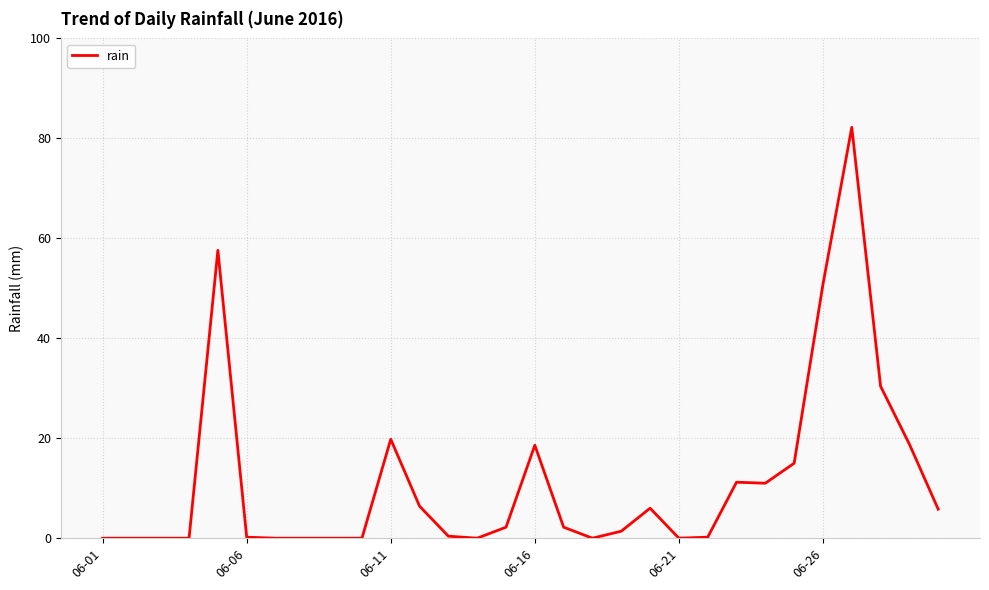

What is the difference between the maximum and minimum values?

82.2